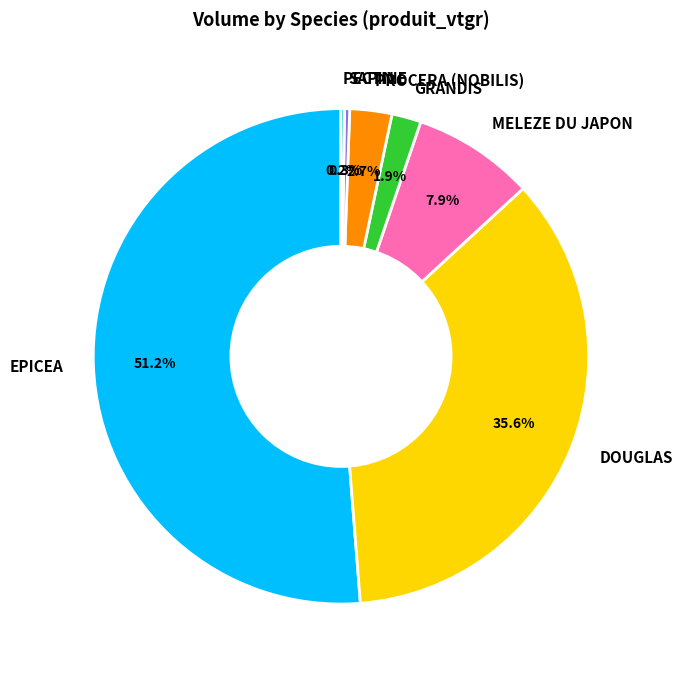

Which has a higher value, GRANDIS or EPICEA?

EPICEA